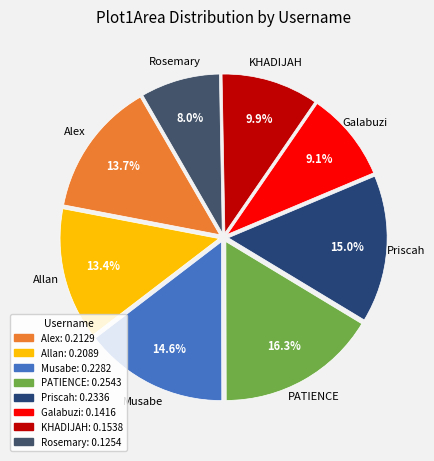

Is the sum of PATIENCE and Rosemary greater than half?

No